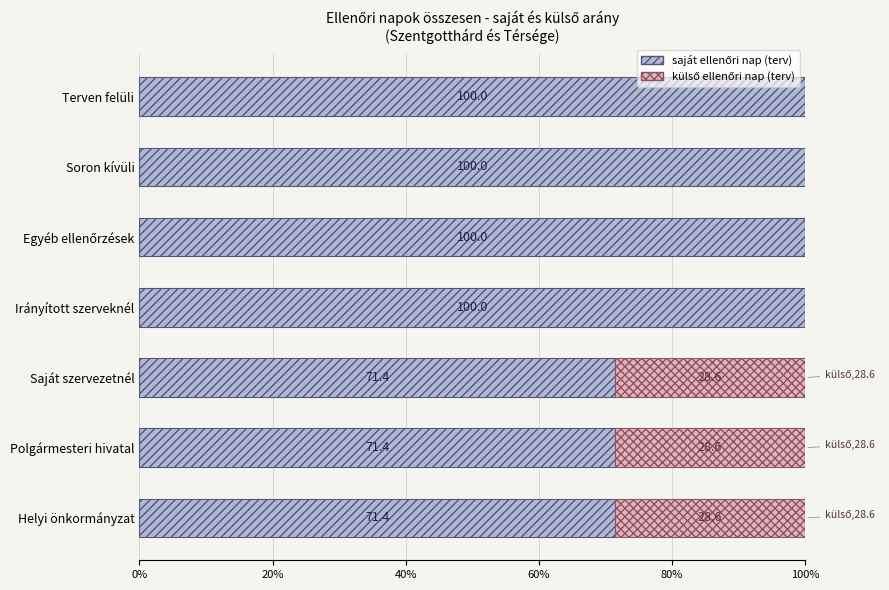

What is the total value across all series at Terven felüli?

100.0